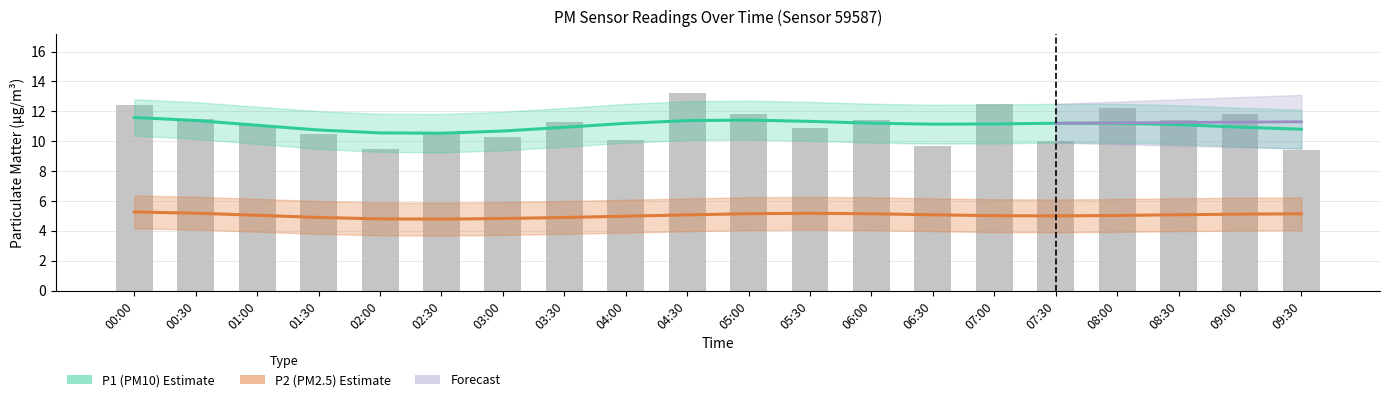

What is the label of the 9th bar from the left?

04:00